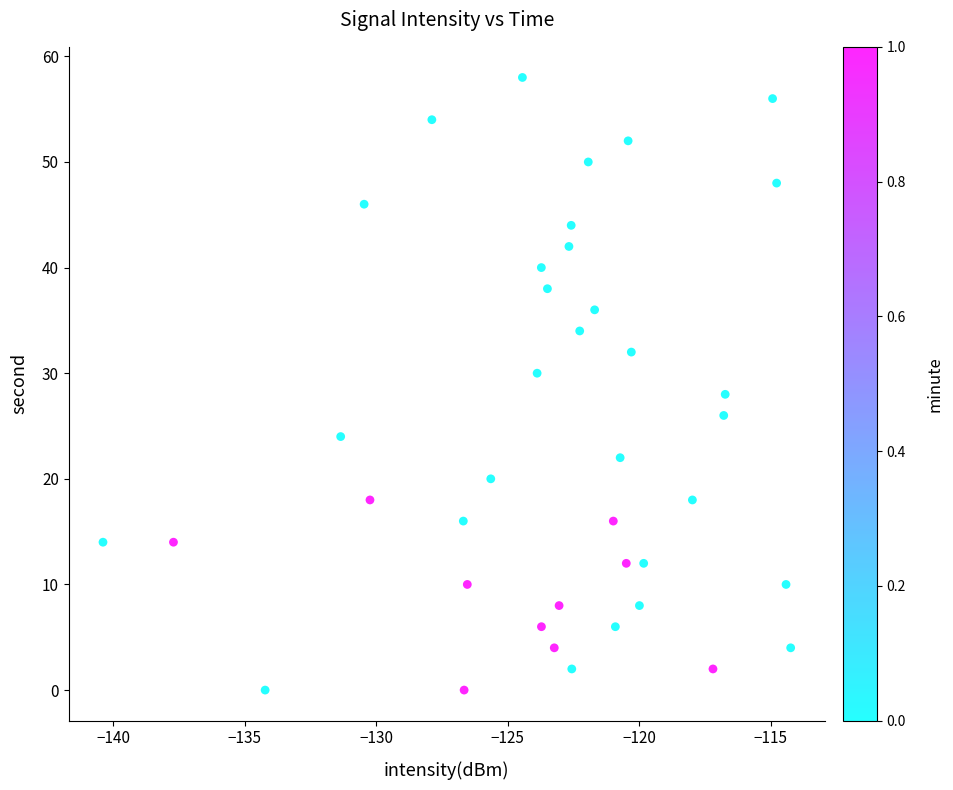

What is the range of Y values (max minus min)?

58